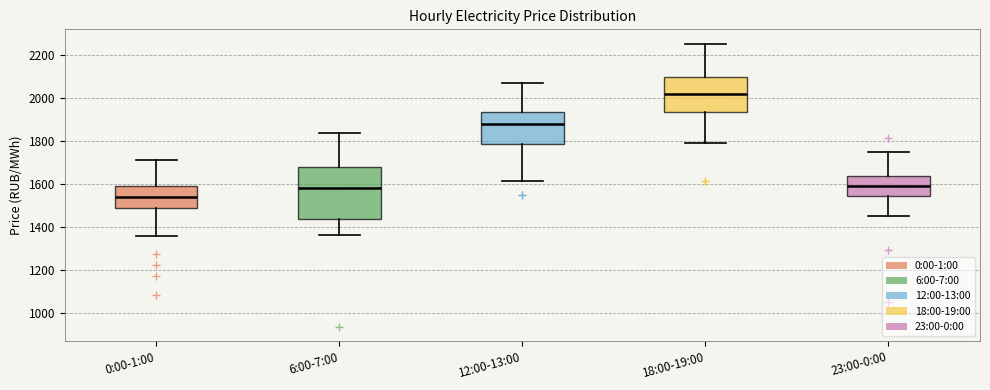

Where does the lower whisker of the box for 18:00-19:00 end on the y-axis? The values are not printed on the chart, so give them approximately, as read against the axis.

1800